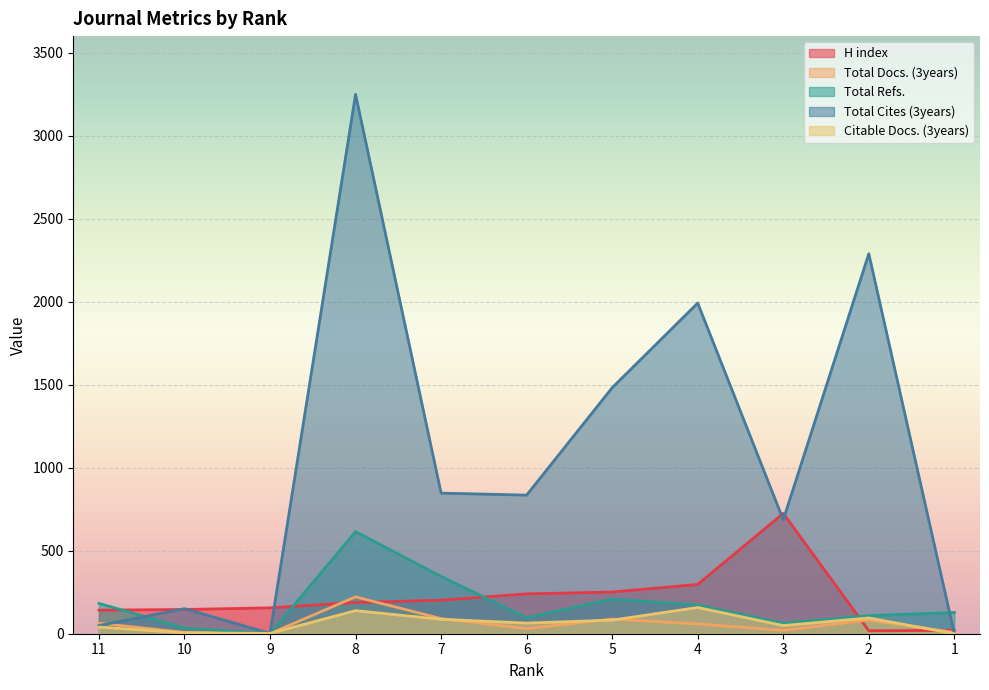

How many interior local valleys does the Total Docs. (3years) series have?

3